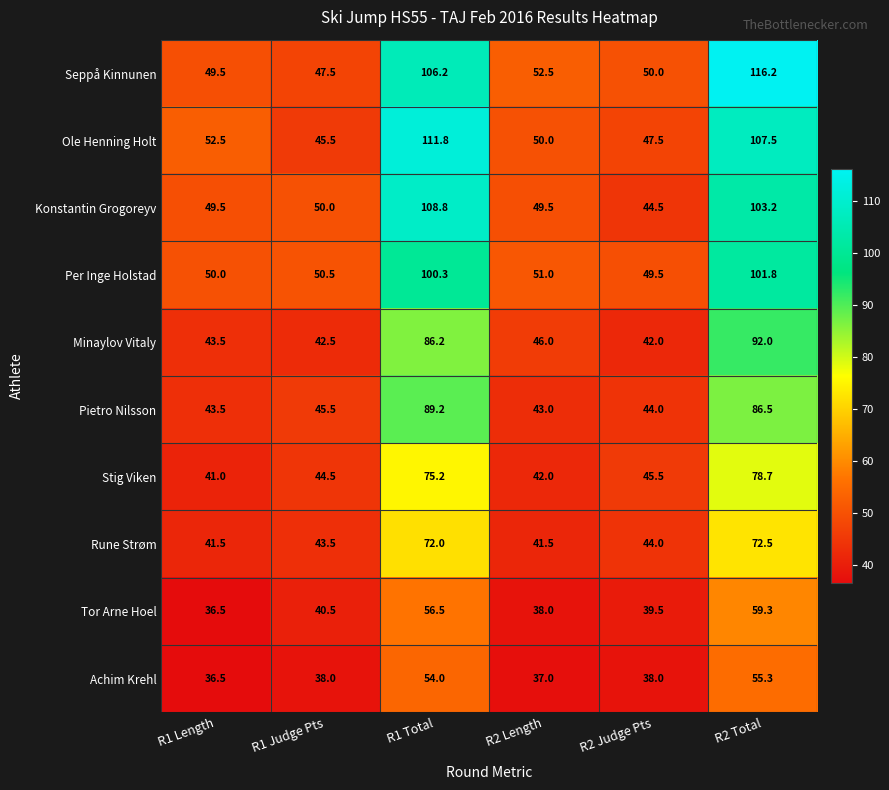

Between R2 Length and R2 Judge Pts, which series saw the biggest shift?

Konstantin Grogoreyv